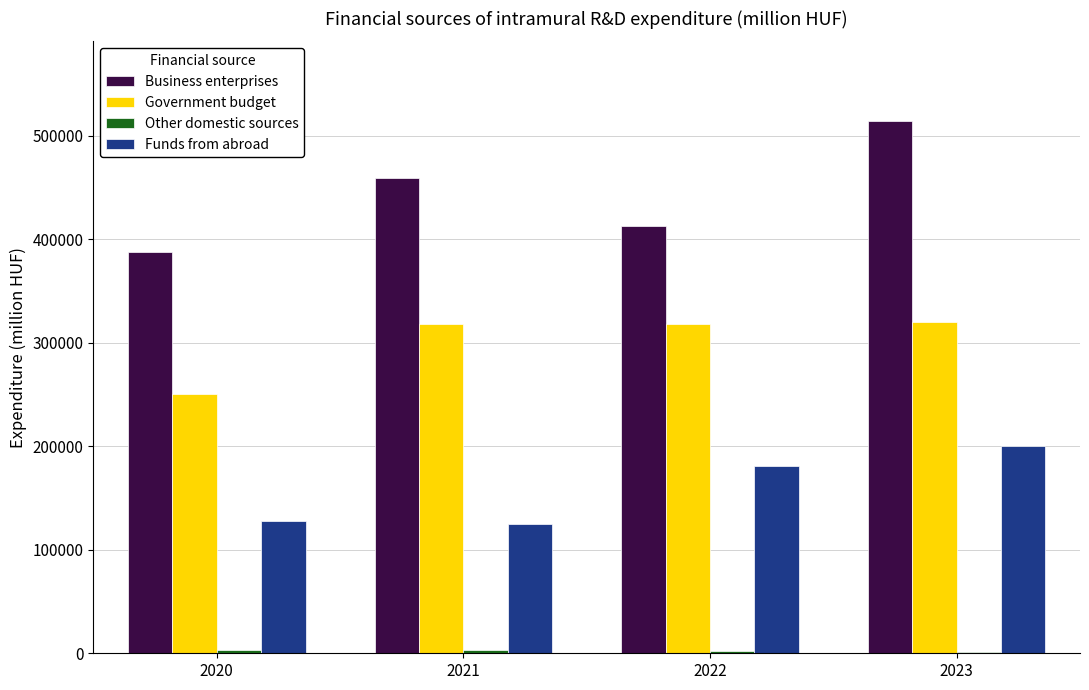

Which series changed the most between 2021 and 2023?

Funds from abroad